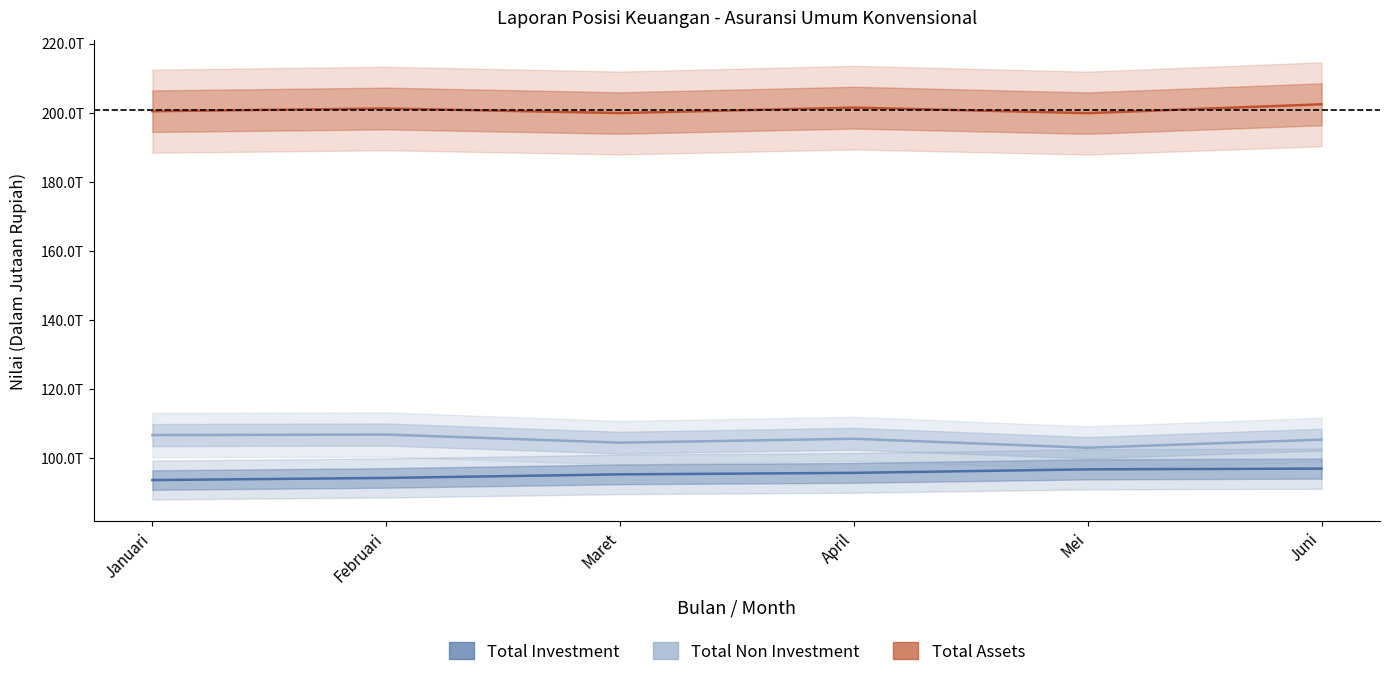

How many values in the Total Assets series exceed 201245086?

3